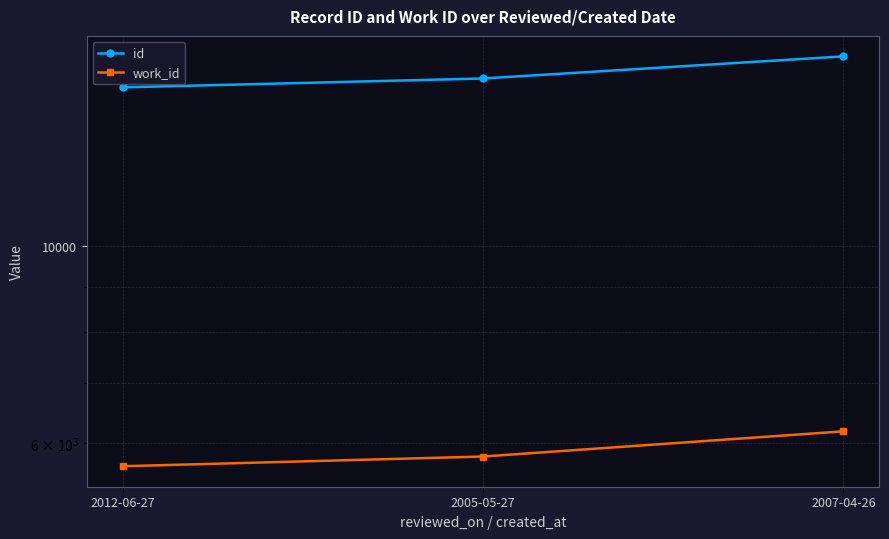

Is the value of id at 2012-06-27 greater than the value of work_id at 2005-05-27?

Yes